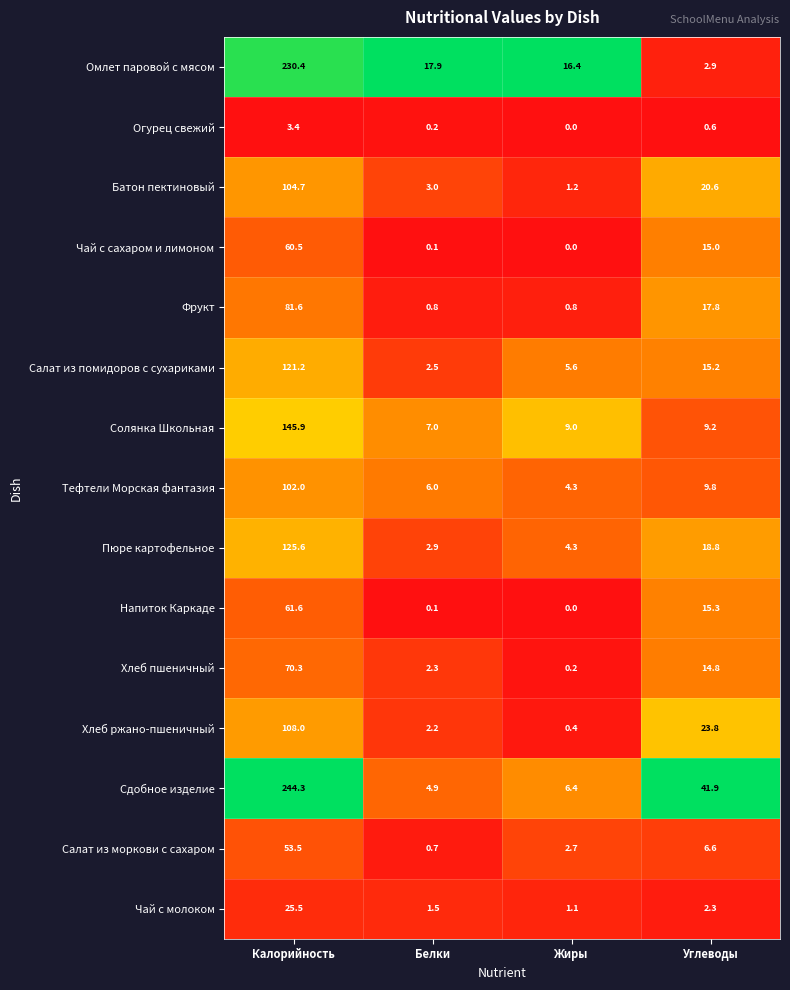

At which label does Тефтели Морская фантазия first exceed 9?

Калорийность